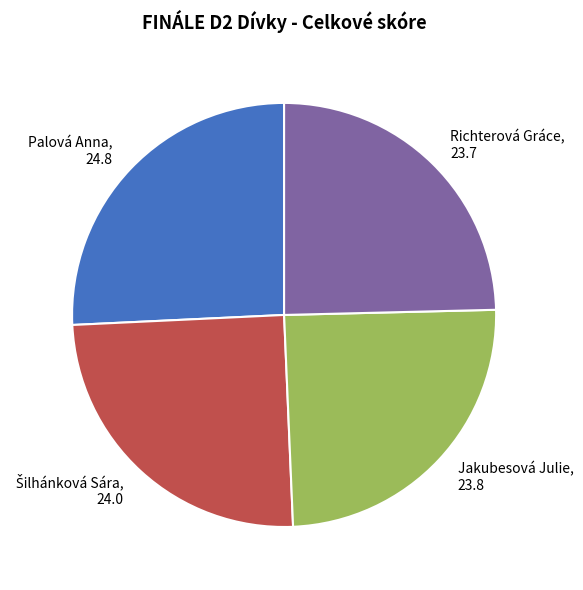

Does any single category account for the majority?

No